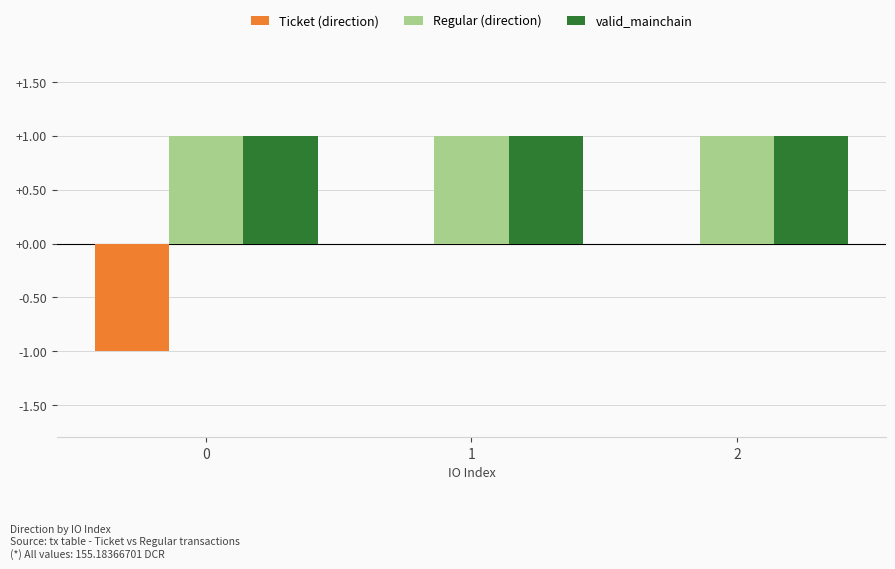

Is the value of Ticket (direction) at 0 greater than the value of valid_mainchain at 1?

No